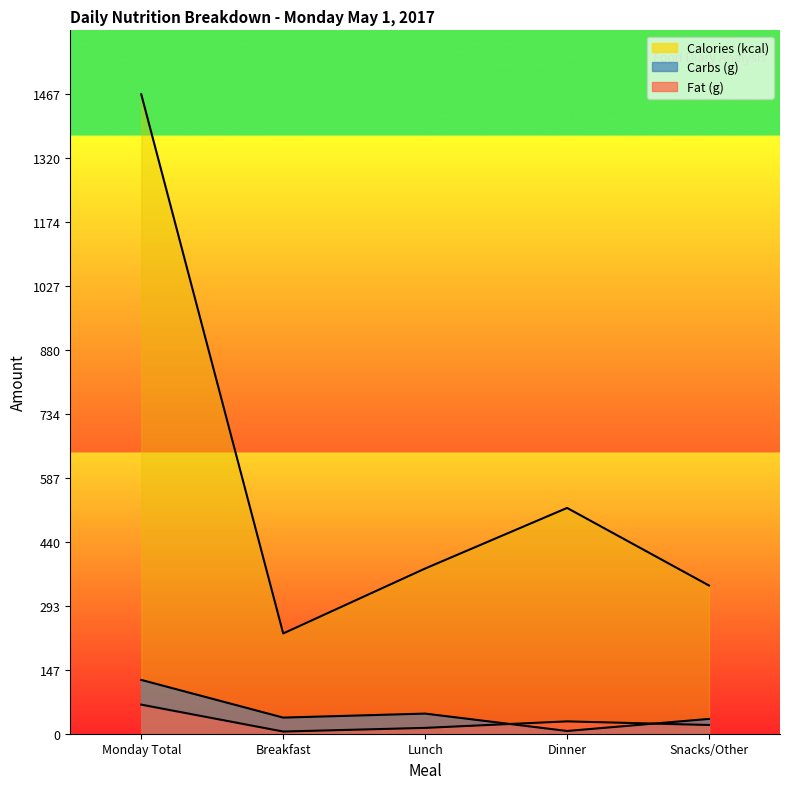

Where does the Fat (g) series first go above 20?

Monday Total